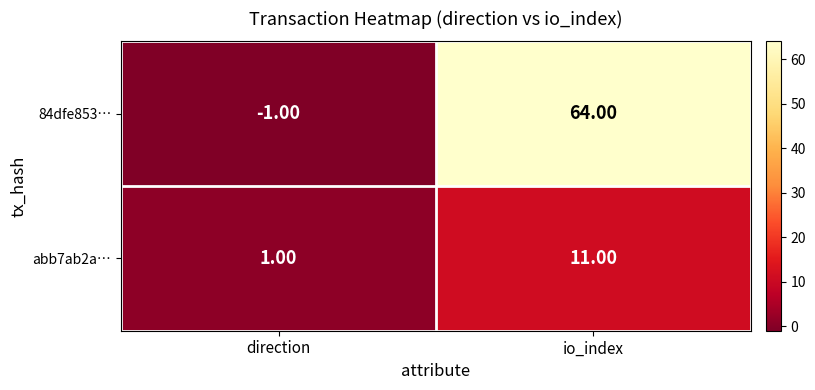

Which series has the largest total across all categories?

84dfe853…